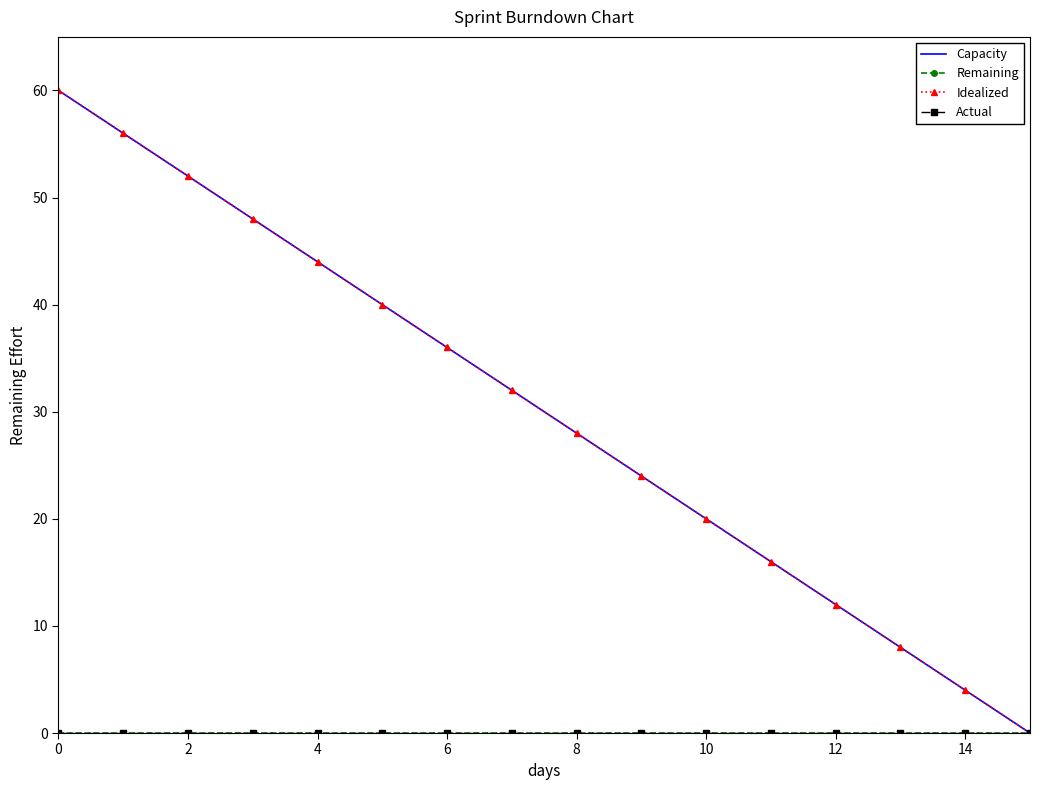

True or false: Capacity and Remaining cross at least once.

False